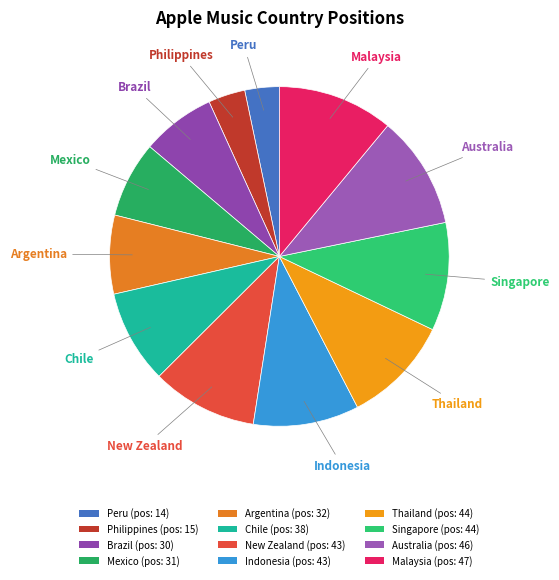

What is the change in value from Thailand to Malaysia?

+3